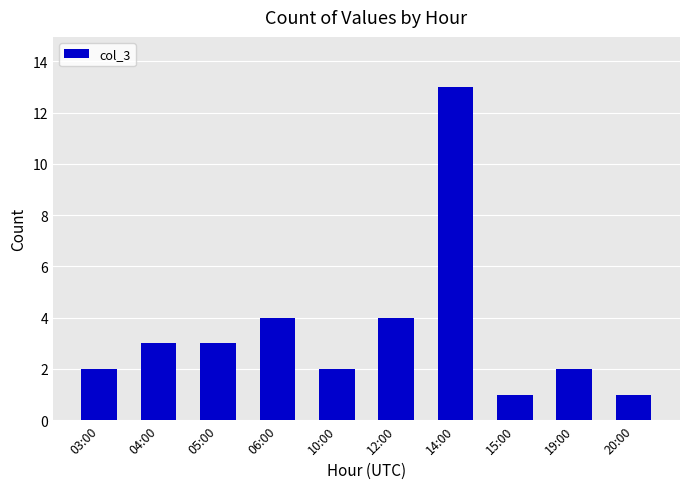

What is the greatest value displayed?

13